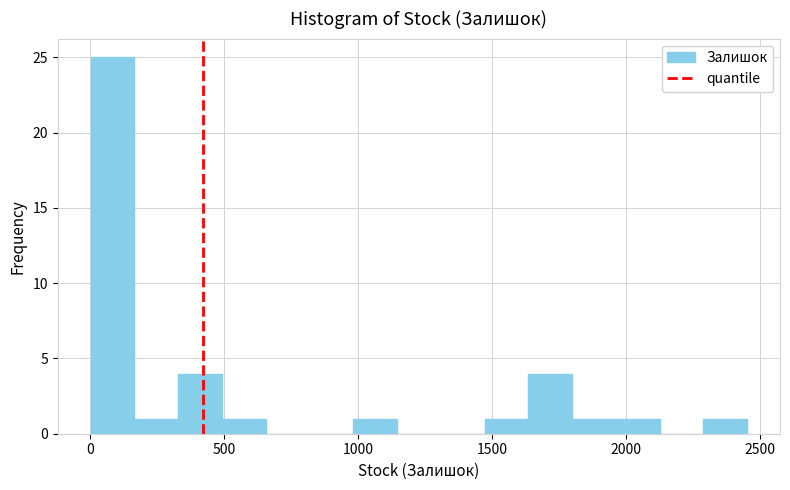

Around what value on the x-axis is the tallest bar? Give the approximate position of its centre, as read against the axis.

100